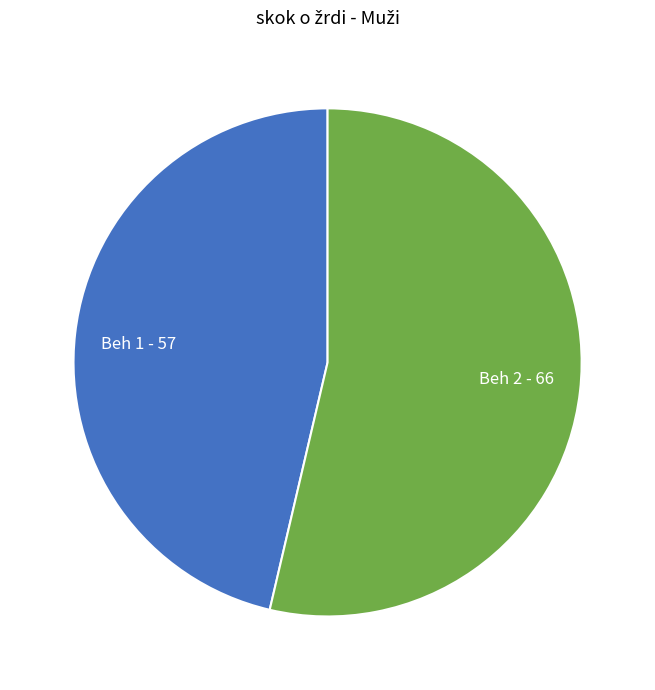

What is the ratio of the value at Beh 1 to the value at Beh 2?

0.9